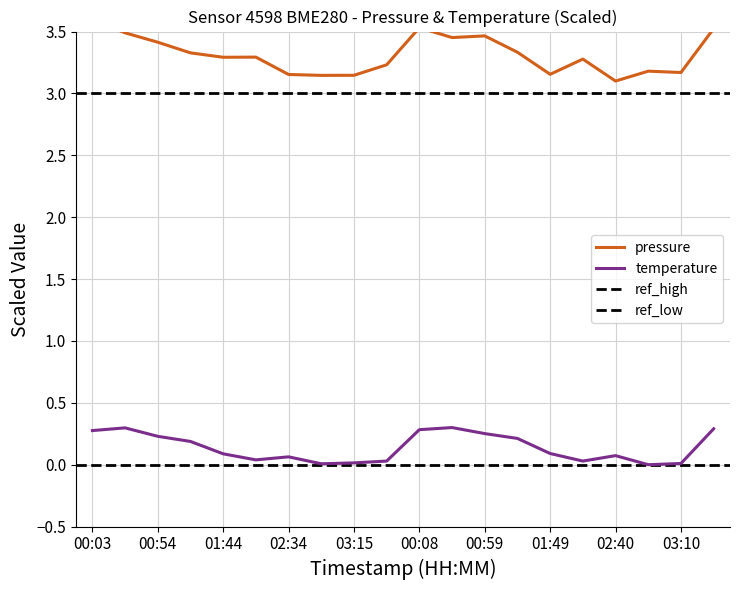

Count the number of data series in this chart.

2